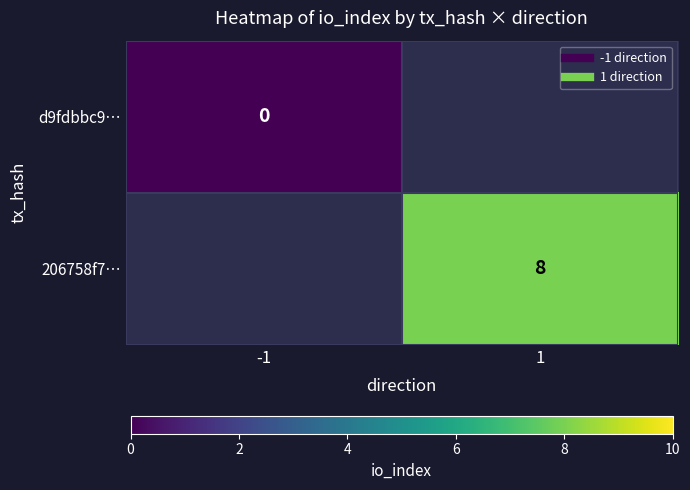

At which label is d9fdbbc9… closest to 0?

-1